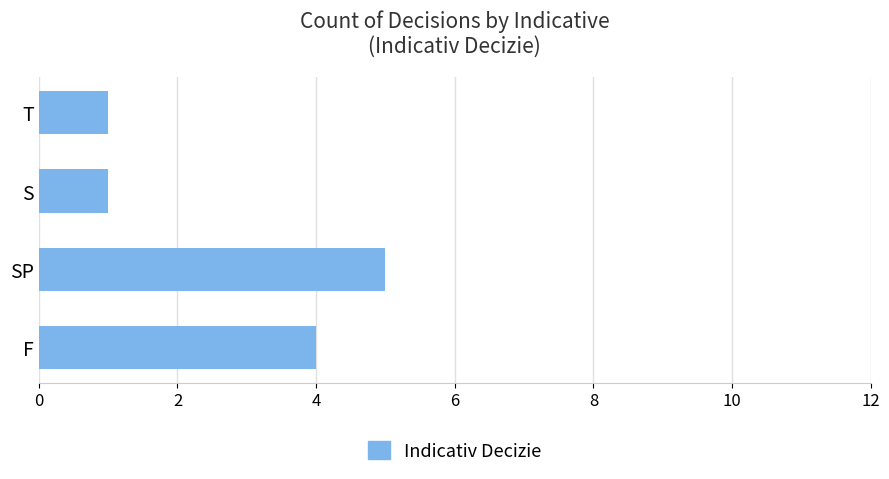

What is the change in value from SP to T?

-4